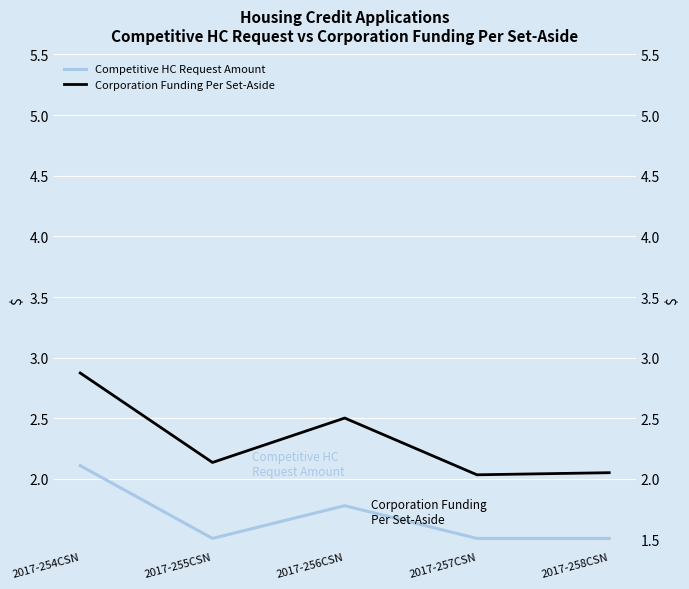

What is the value of the Corporation Funding Per Set-Aside point at the 4th from the left?

2.0